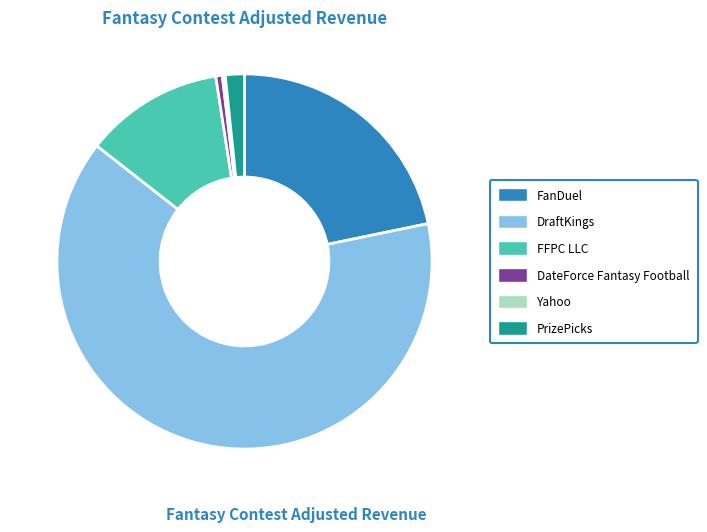

True or false: DraftKings accounts for 55% of the total.

False